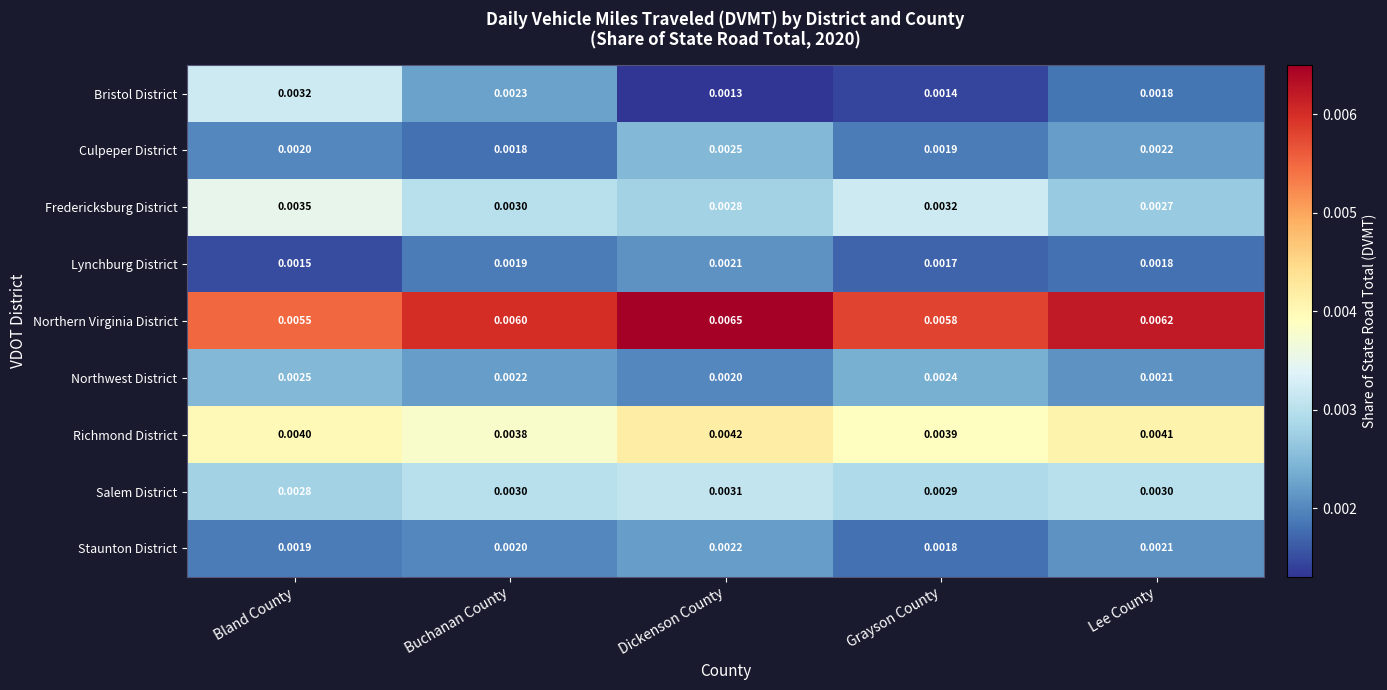

Which series changed the most between Grayson County and Lee County?

Fredericksburg District